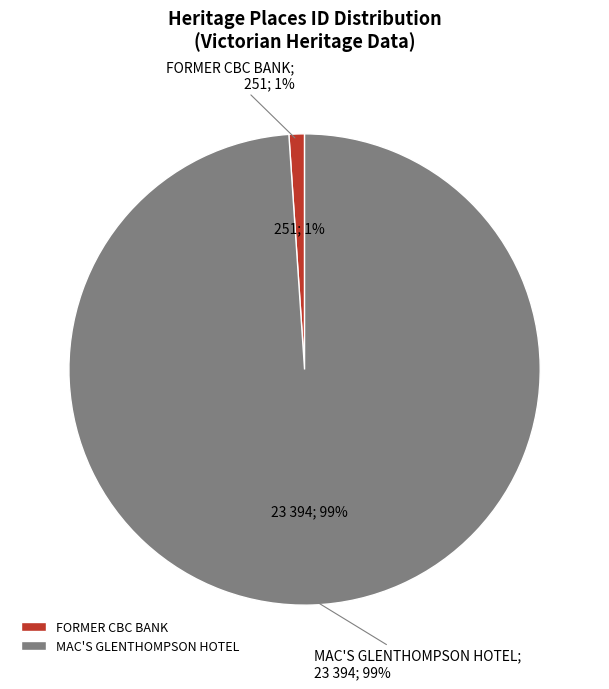

To the nearest percent, what is the difference between the largest and smallest slice percentages?

98%